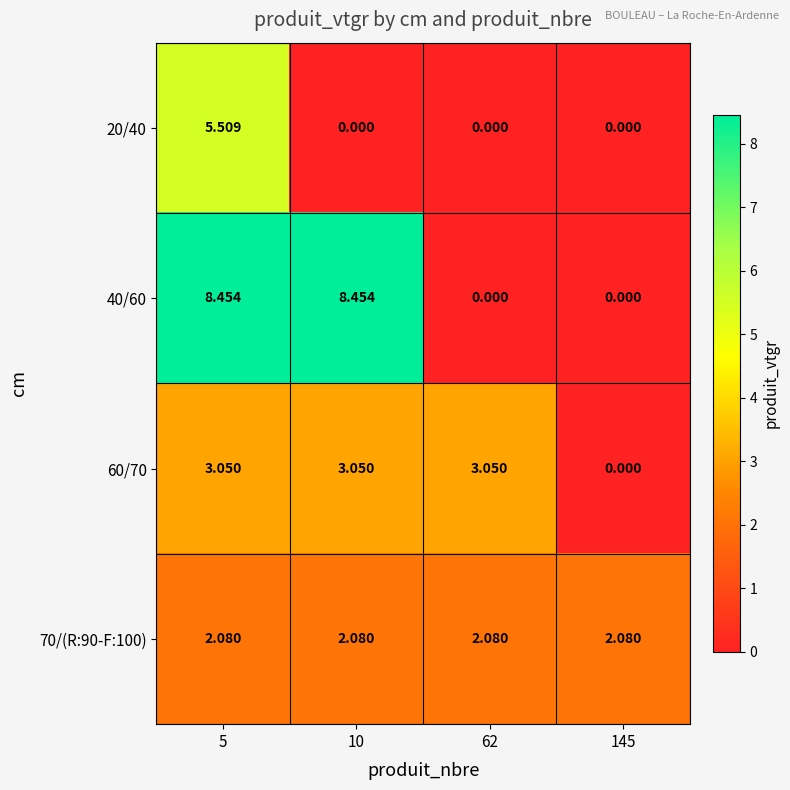

Is the value of 60/70 at 145 greater than the value of 70/(R:90-F:100) at 145?

No